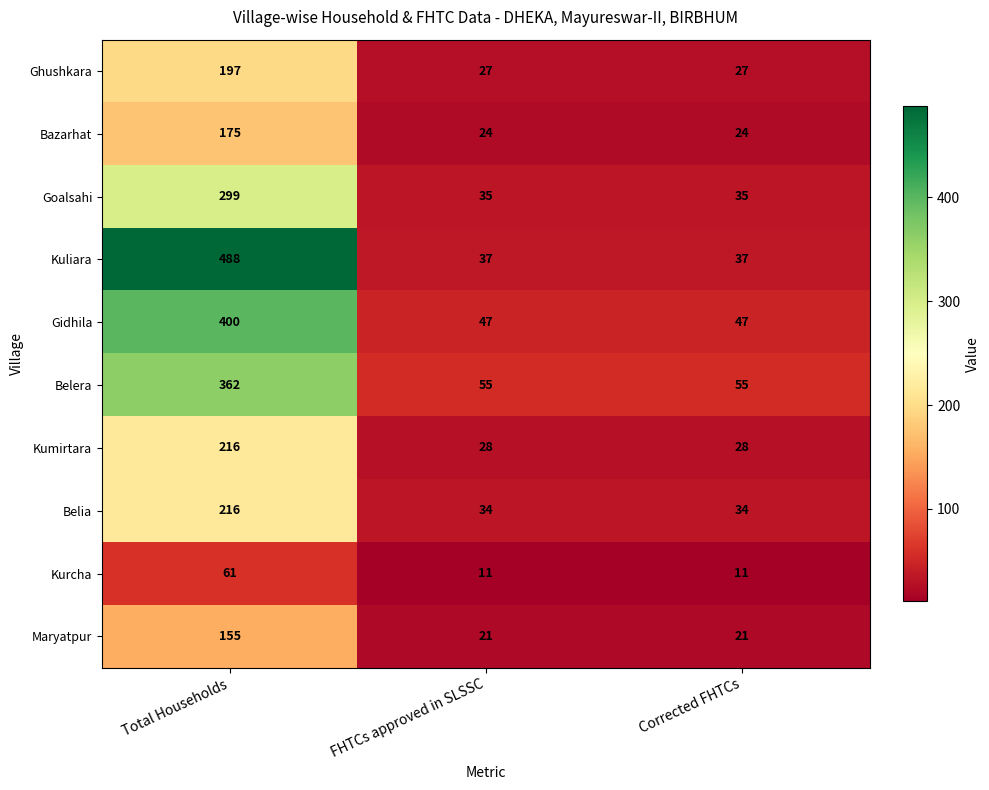

The Maryatpur series shows 21 at Corrected FHTCs. True or false?

True